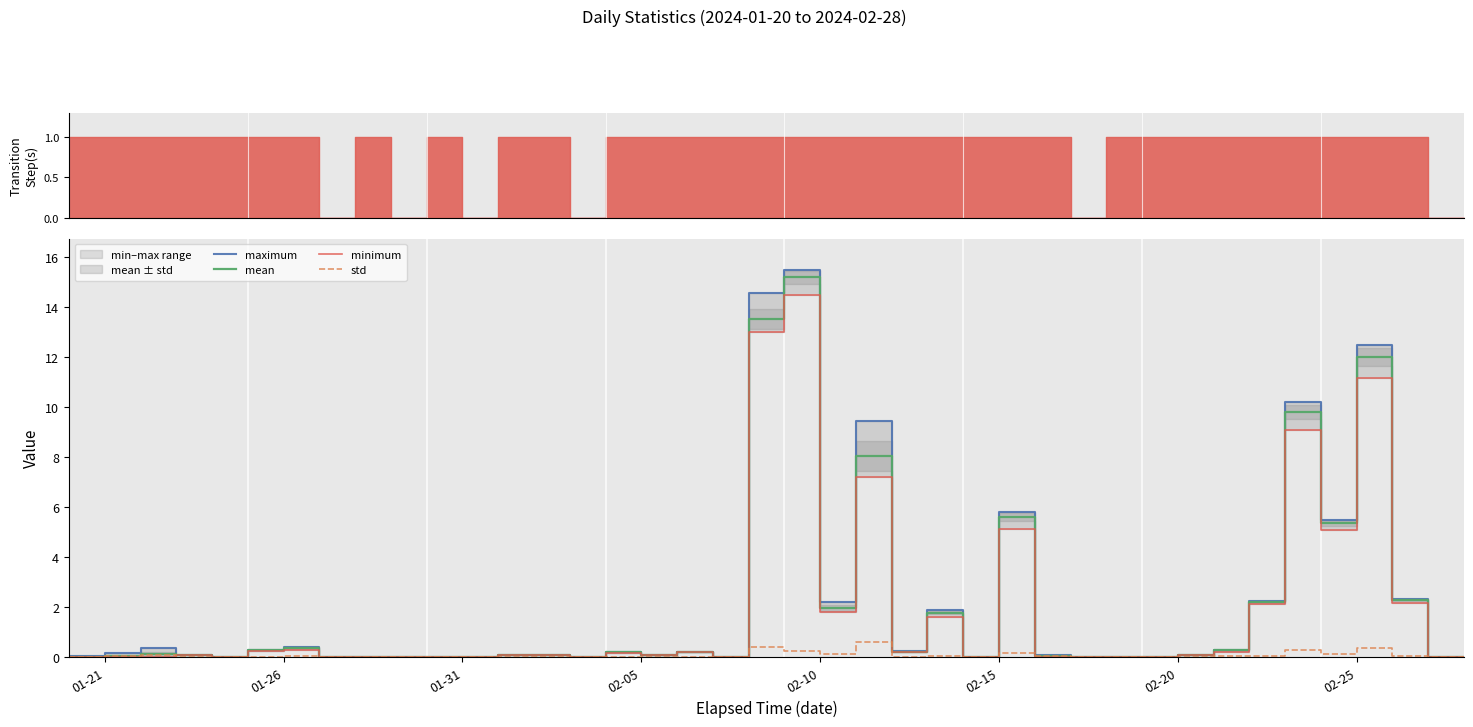

List the series in order of their peak value, highest first.

maximum, mean, minimum, std